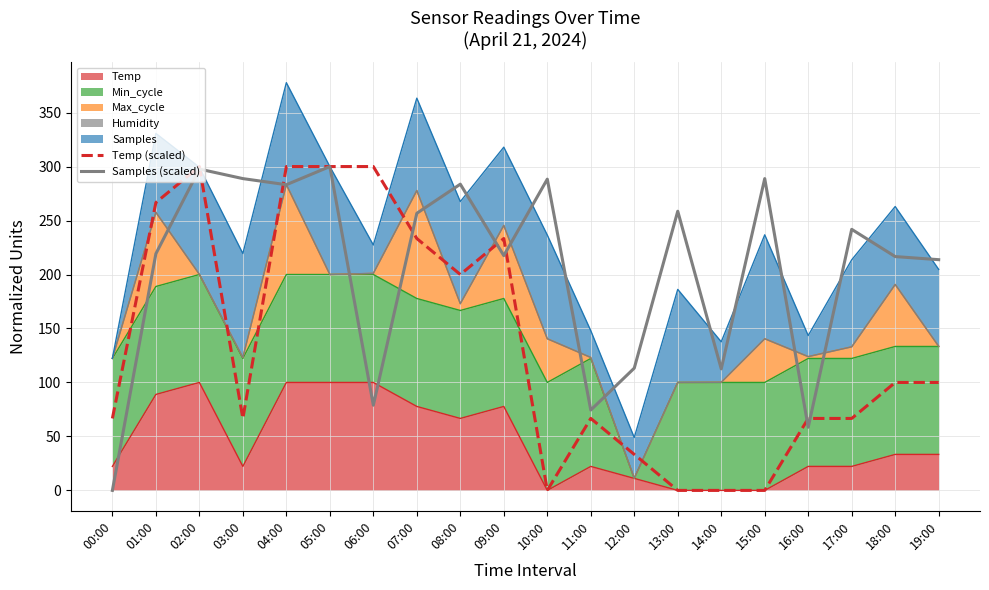

What is the label of the 19th point from the right?

01:00